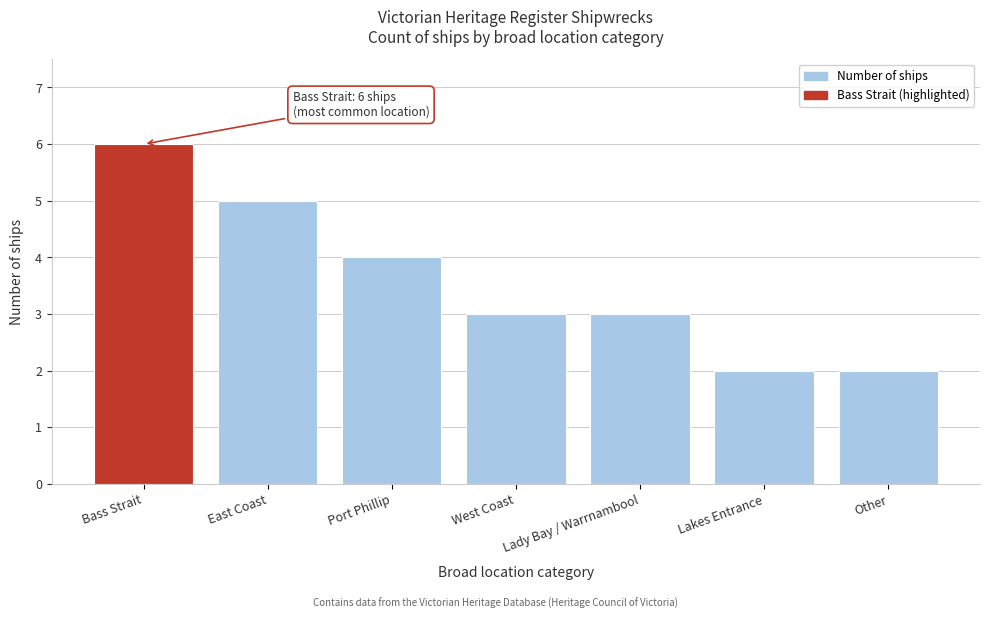

What is the maximum value shown in the chart?

6